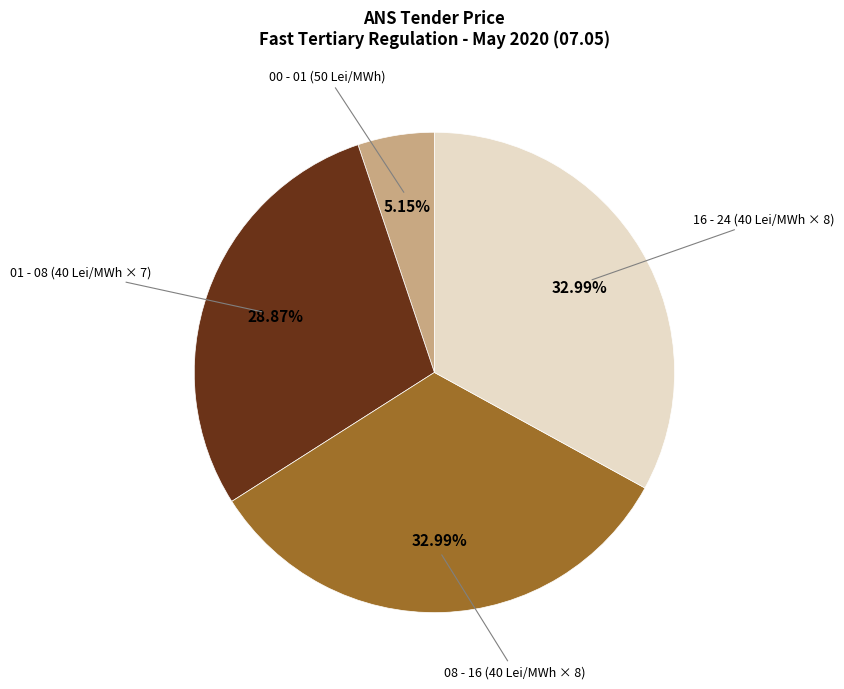

Is there any slice that represents more than half of the pie?

No